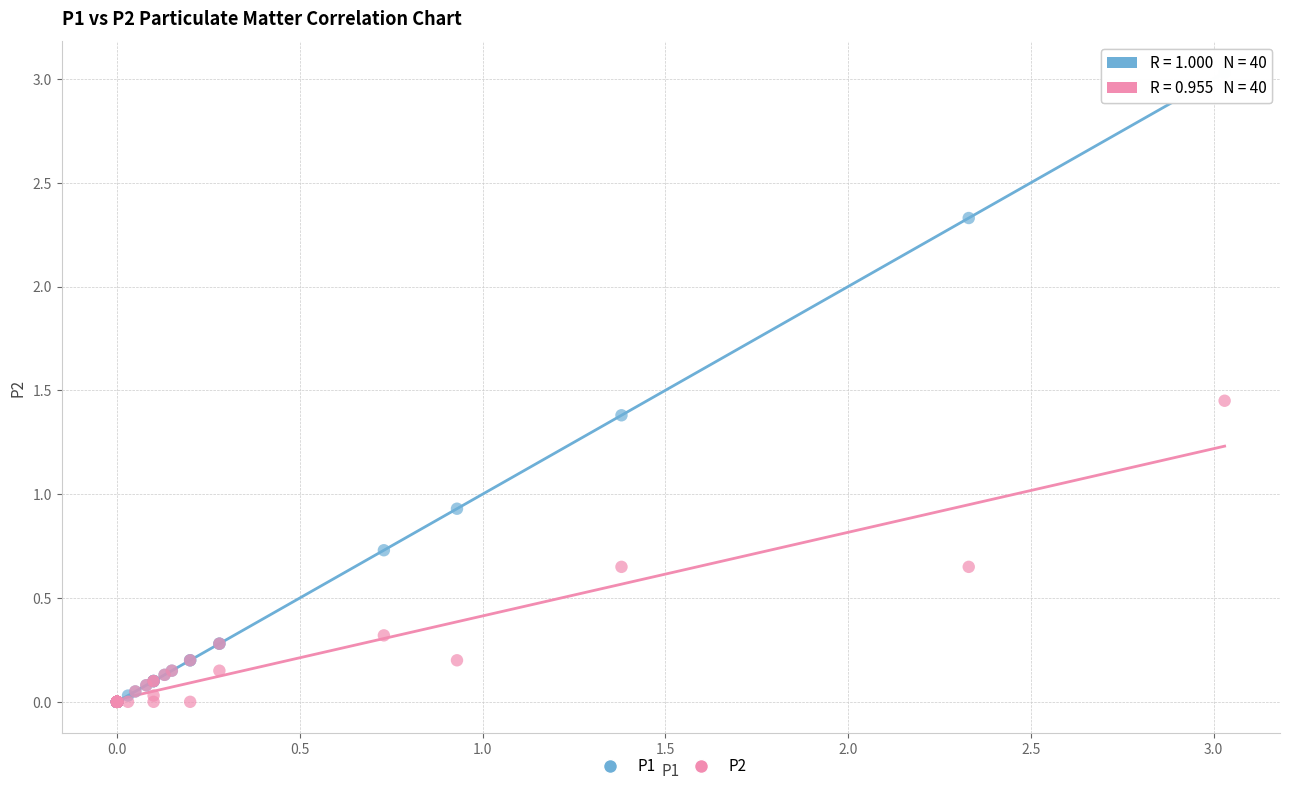

Across all series, what Y value is closest to 1?

0.9